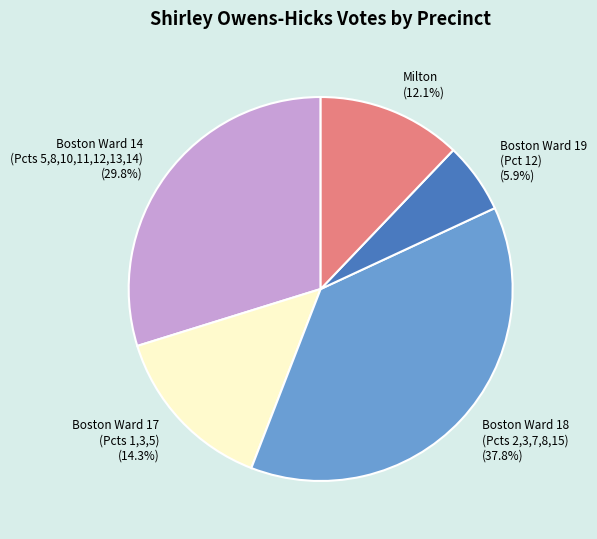

Between Boston Ward 17 (Pcts 1,3,5) and Boston Ward 14 (Pcts 5,8,10,11,12,13,14), which is larger?

Boston Ward 14 (Pcts 5,8,10,11,12,13,14)